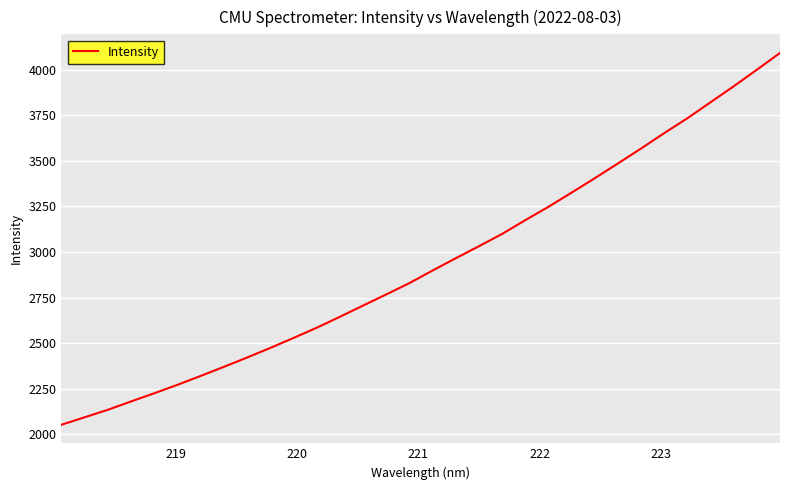

What is the maximum value shown in the chart?

4092.0